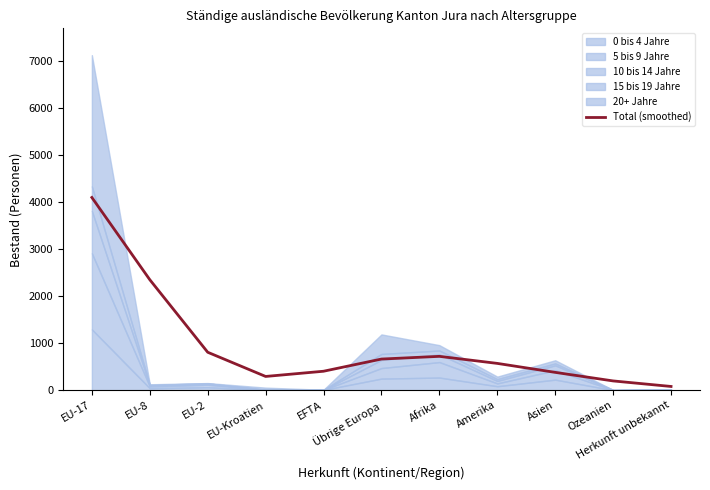

True or false: the data shows 661.3 at Übrige Europa.

True